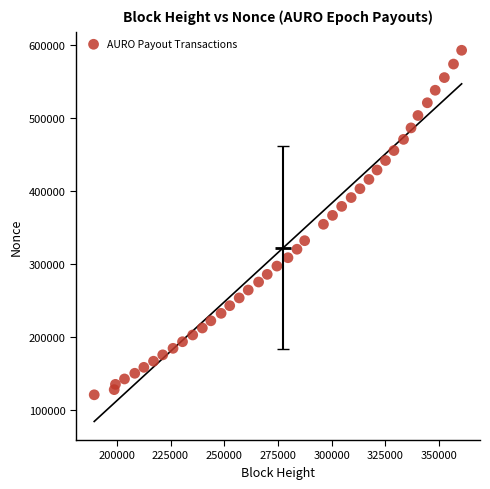

What is the range of Y values (max minus min)?

471823